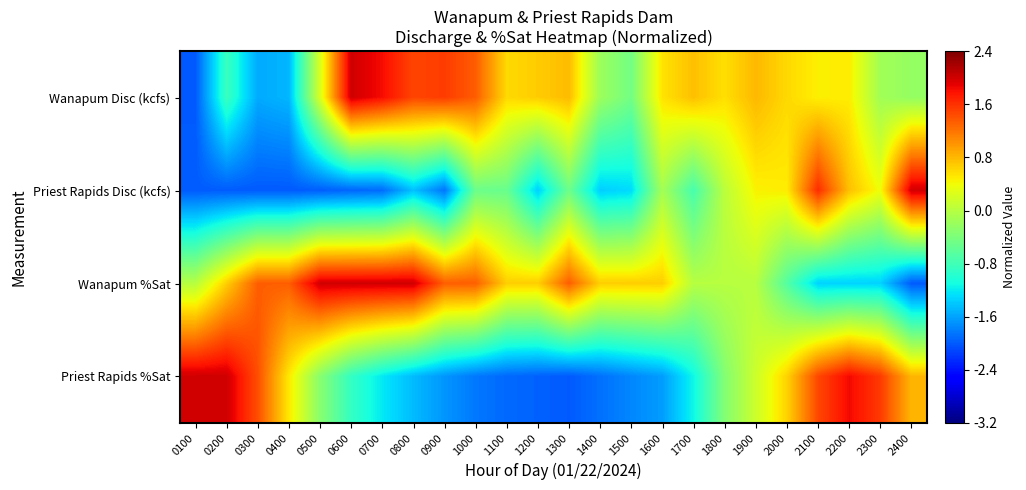

Count the number of data series in this chart.

4